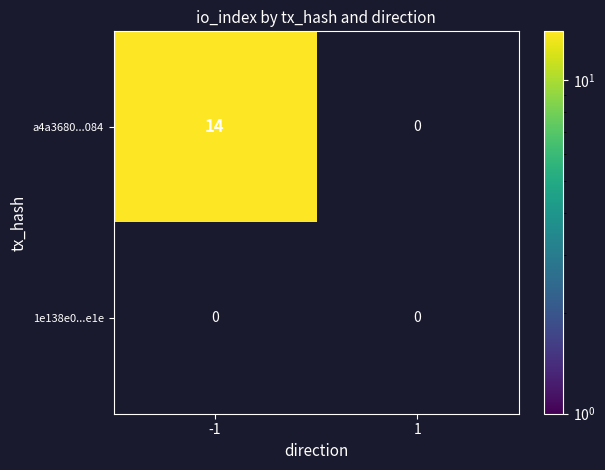

The a4a3680...084 series shows 14 at -1. True or false?

True